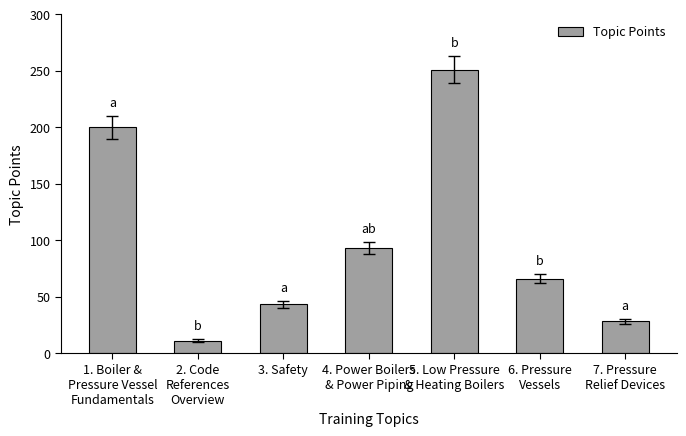

Where does the data first go above 66?

1. Boiler &
Pressure Vessel
Fundamentals